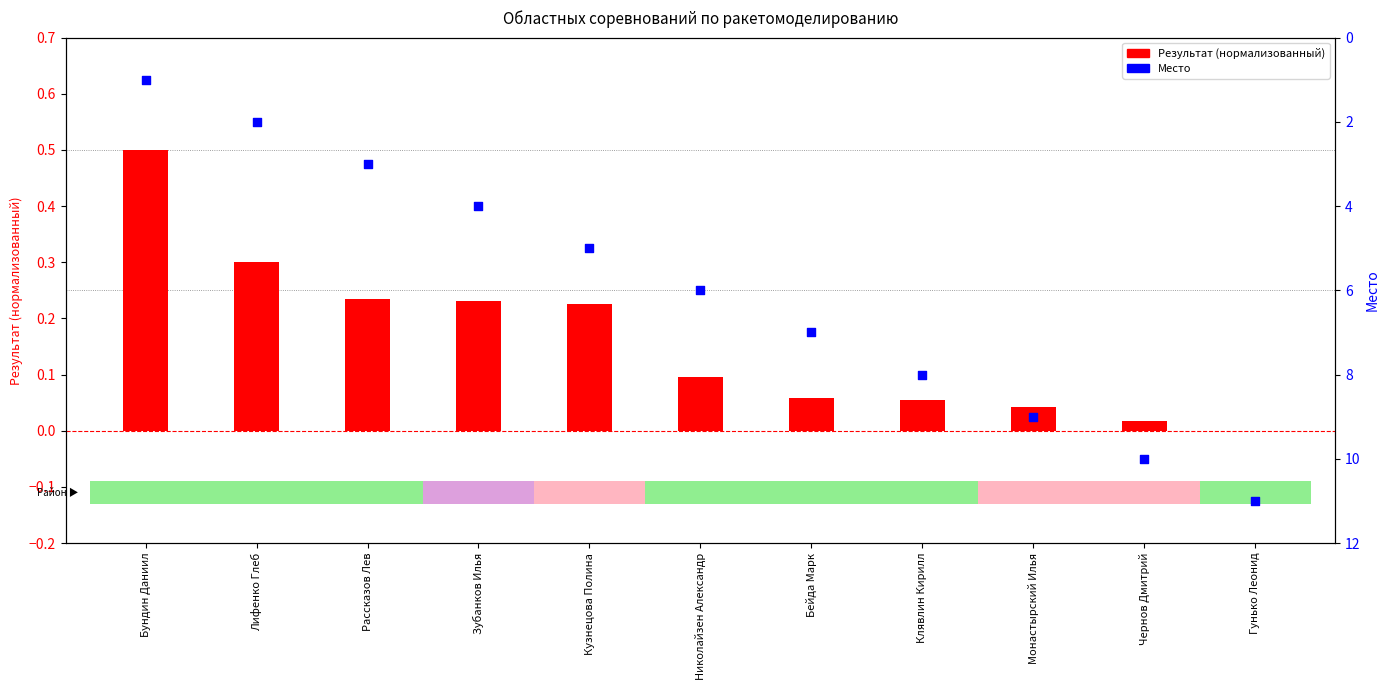

At which category is the sum across all series the highest?

Гунько Леонид